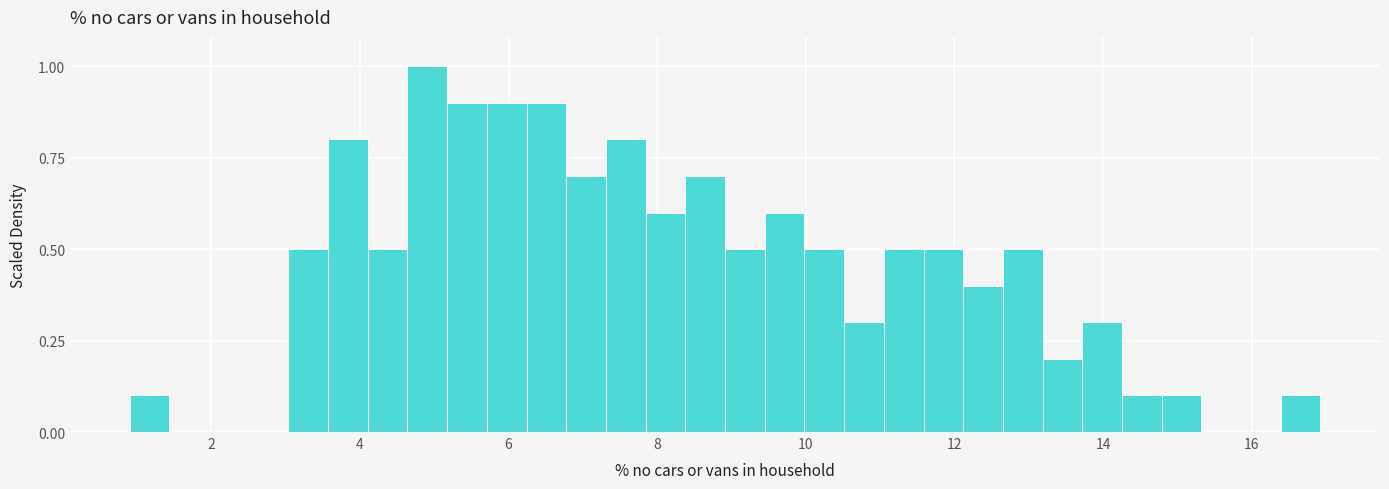

Around what value on the x-axis is the tallest bar? Give the approximate position of its centre, as read against the axis.

5.0